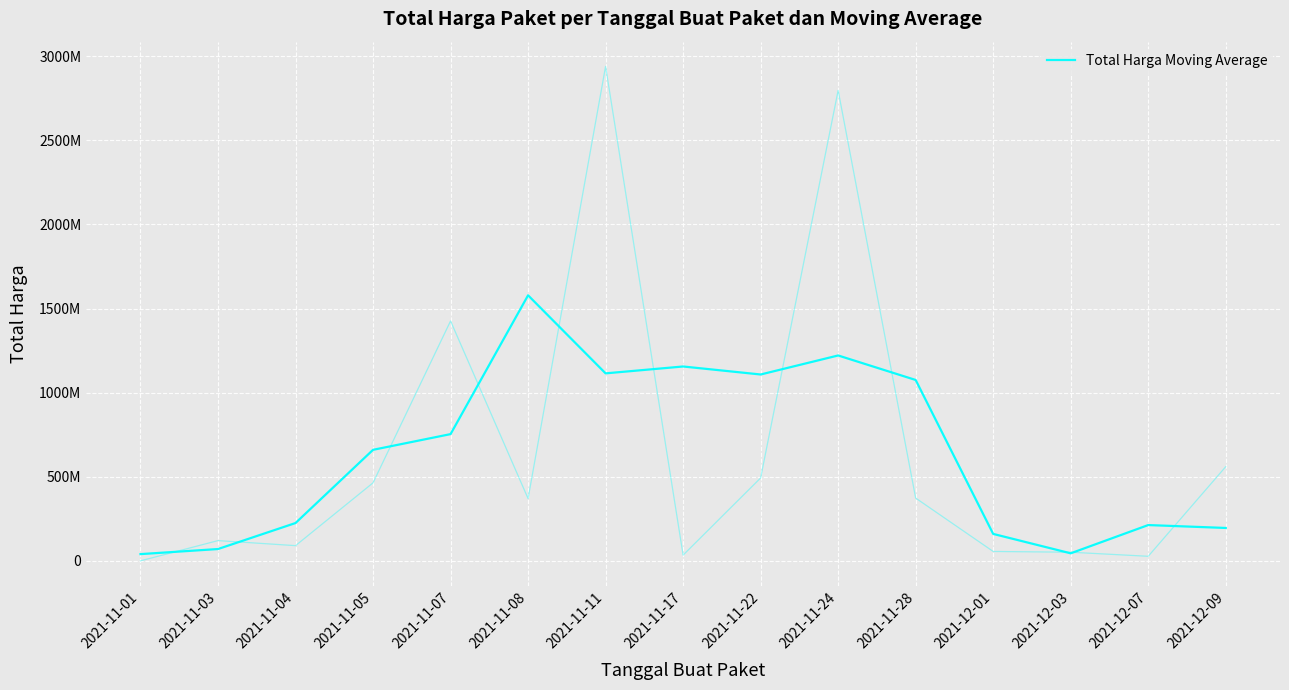

Rank the categories by value from lowest to highest.

2021-11-01, 2021-12-03, 2021-11-03, 2021-12-01, 2021-12-09, 2021-12-07, 2021-11-04, 2021-11-05, 2021-11-07, 2021-11-28, 2021-11-22, 2021-11-11, 2021-11-17, 2021-11-24, 2021-11-08